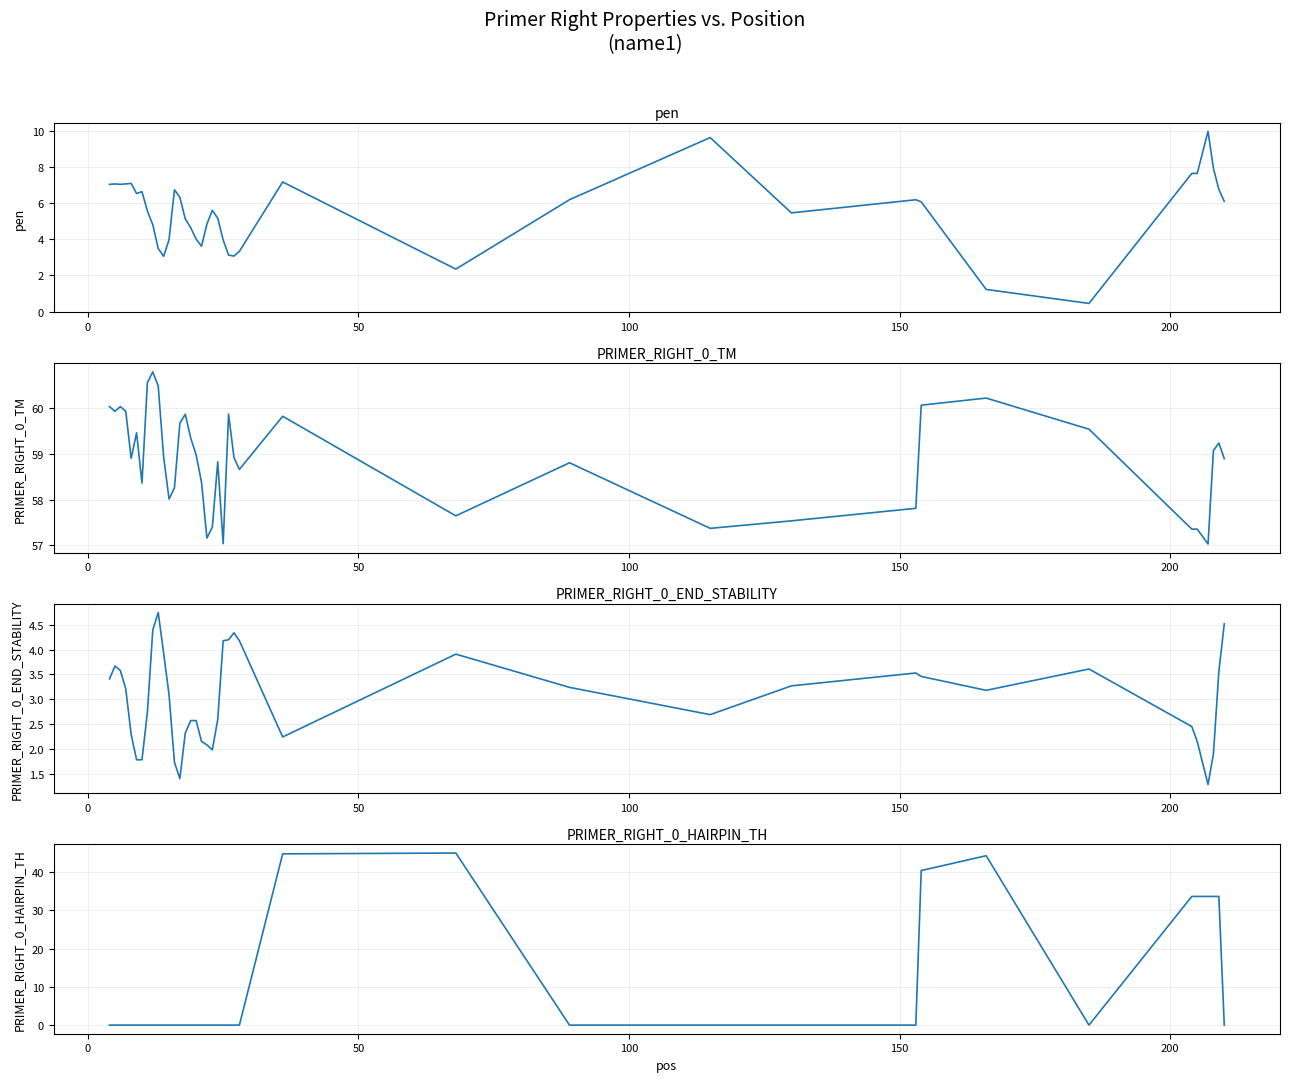

At how many categories does at least one series exceed 60?

7